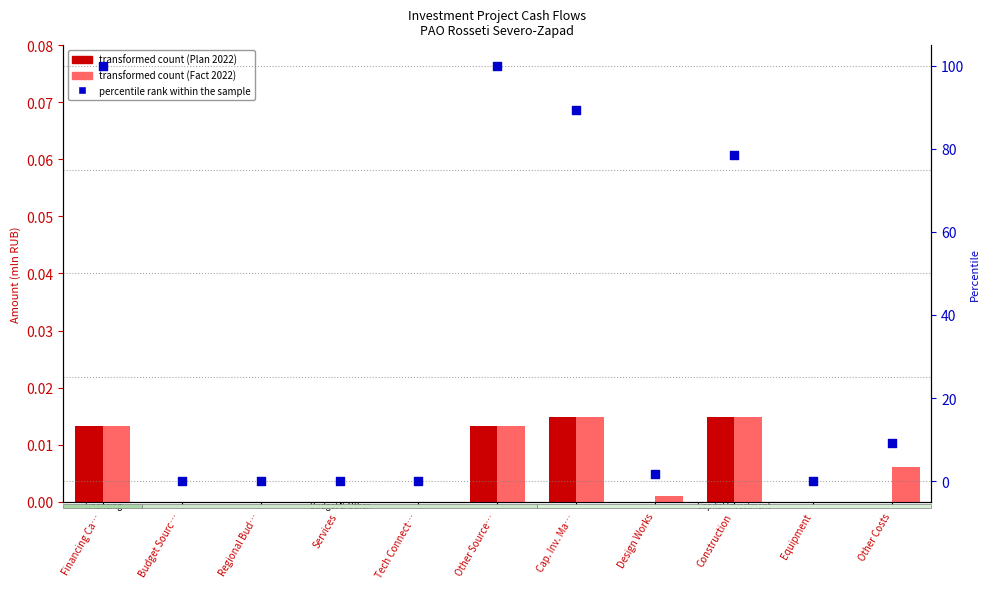

Which series contains the lowest Y value?

Plan 2022